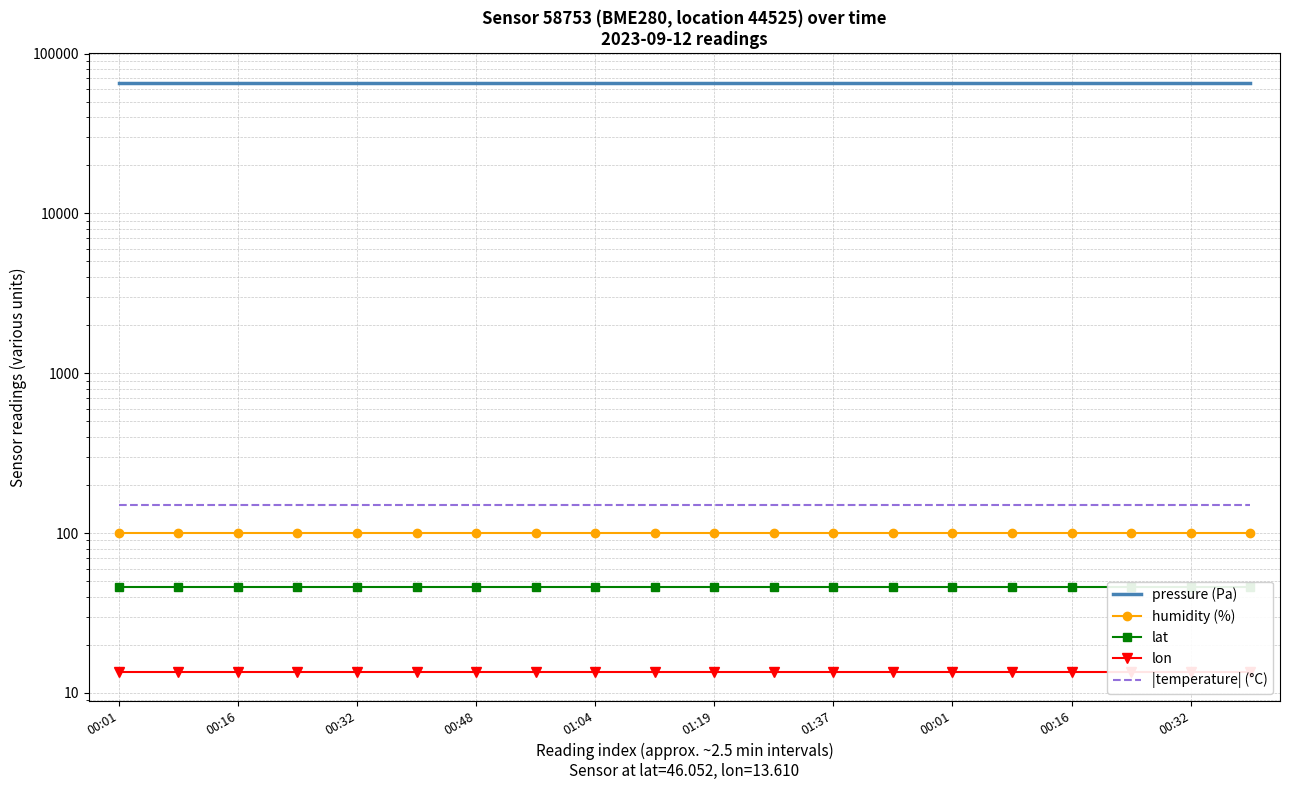

Is this an area chart (filled region under the line)?

No